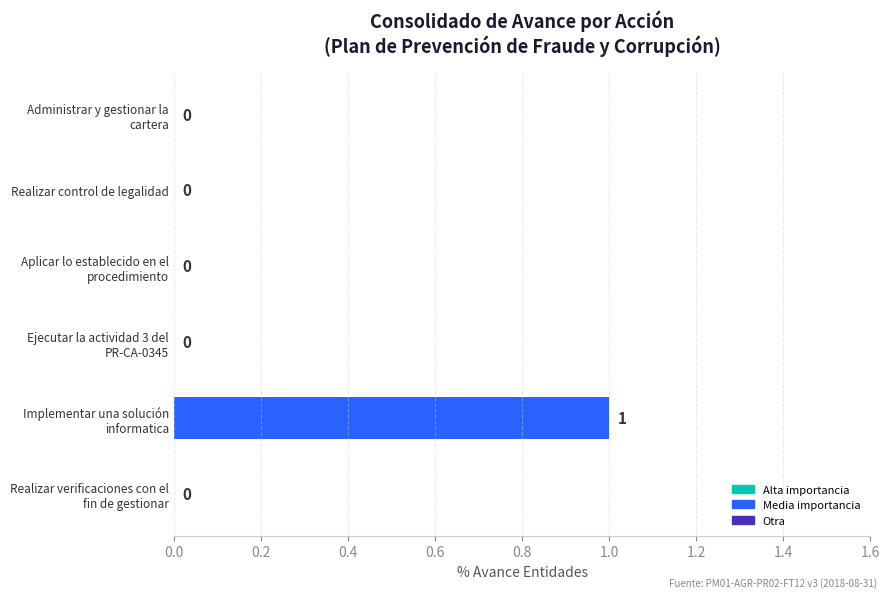

How many values are between 0 and 1?

6